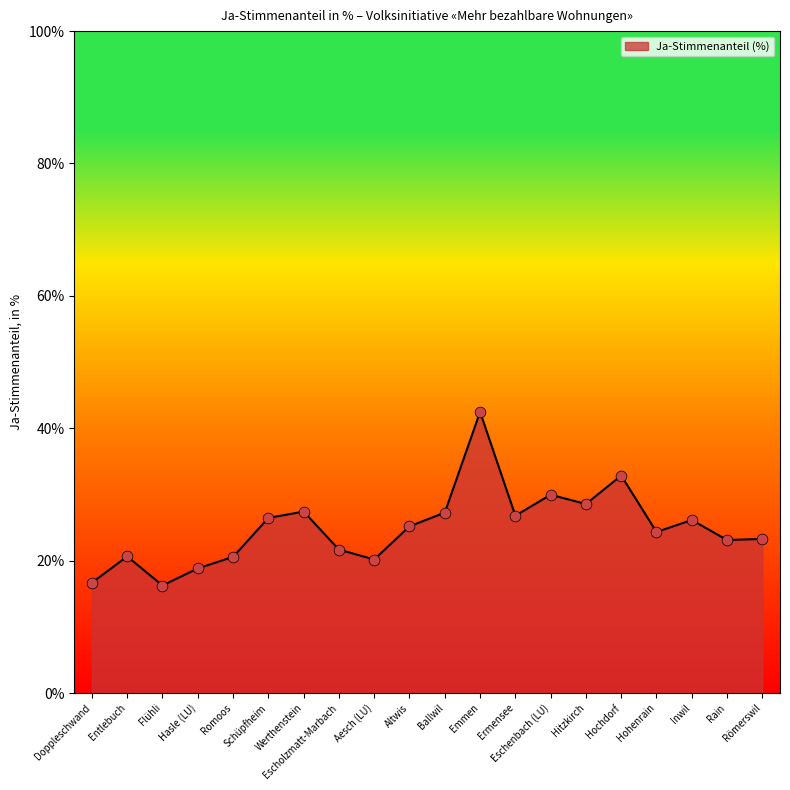

Approximately how many times larger is the value at Hitzkirch compared to Emmen?

0.7